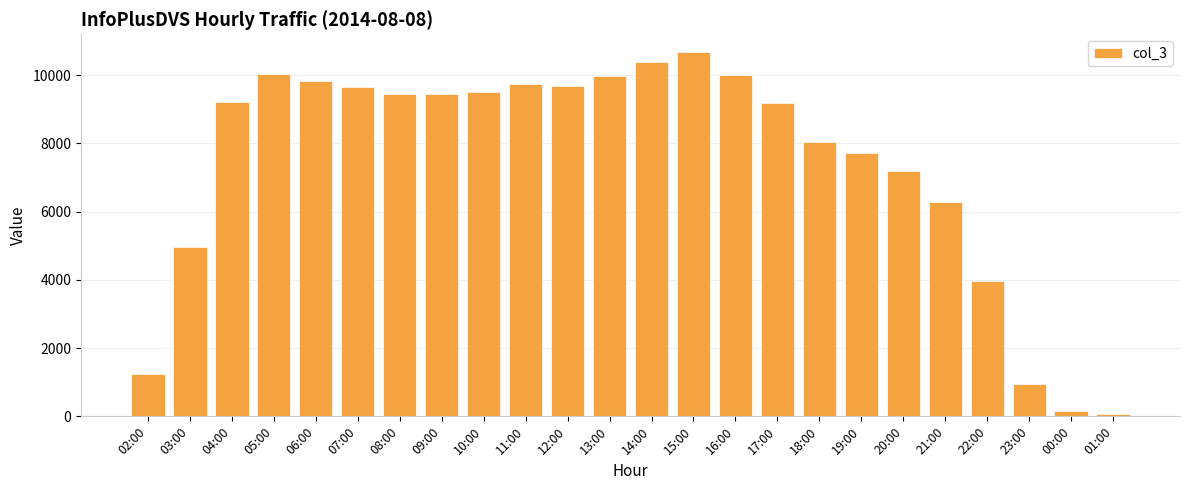

What is the minimum value shown in the chart?

79